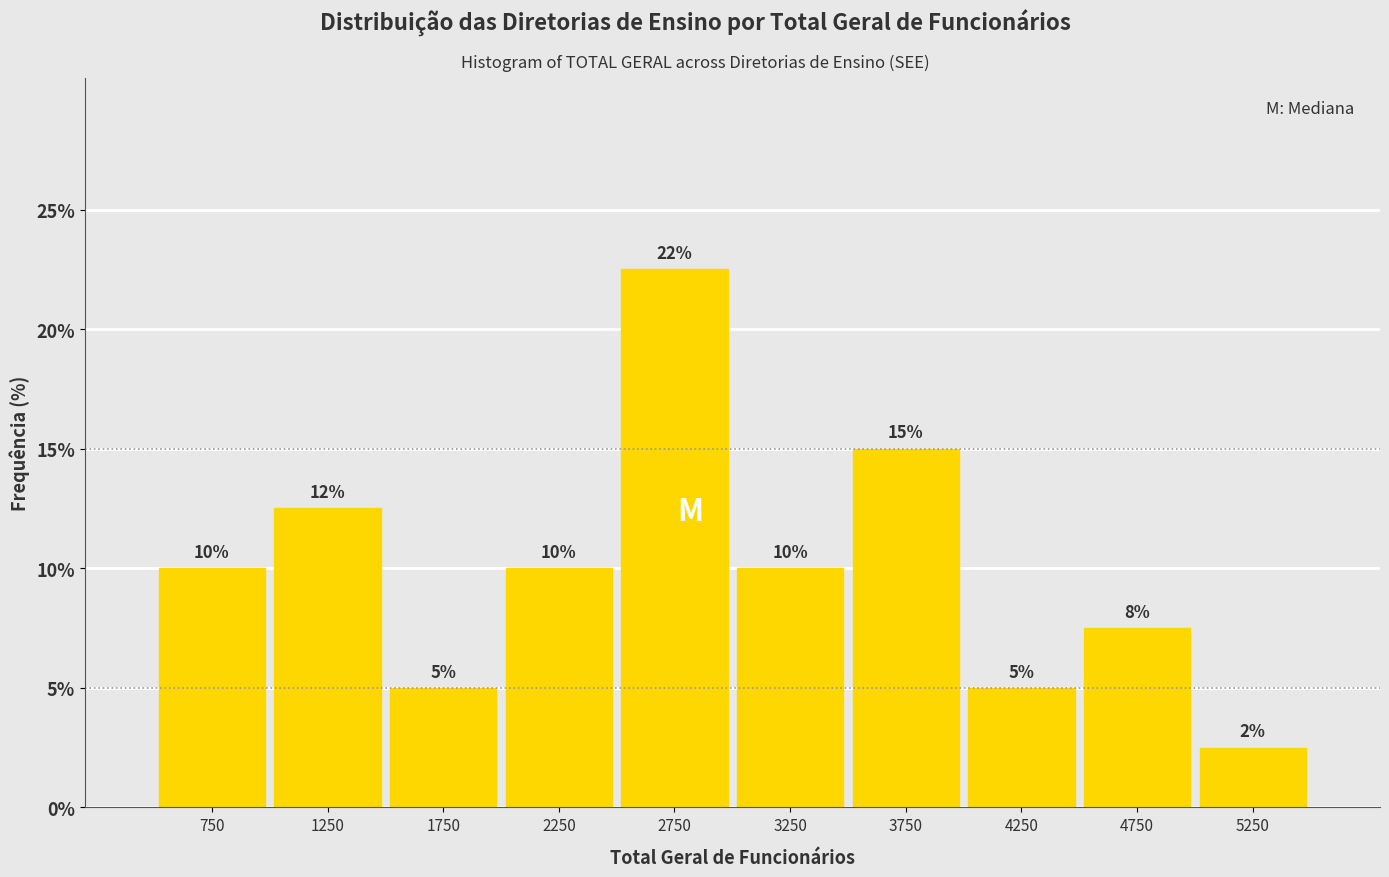

Which range on the x-axis has the tallest bar?

2500 to 3000